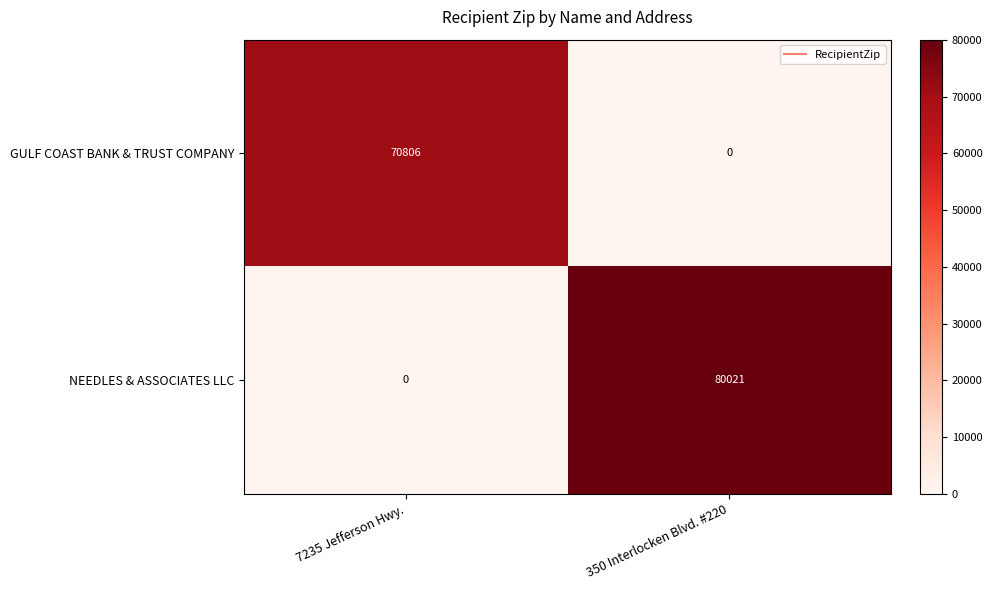

What is the highest value of the GULF COAST BANK & TRUST COMPANY series?

70806